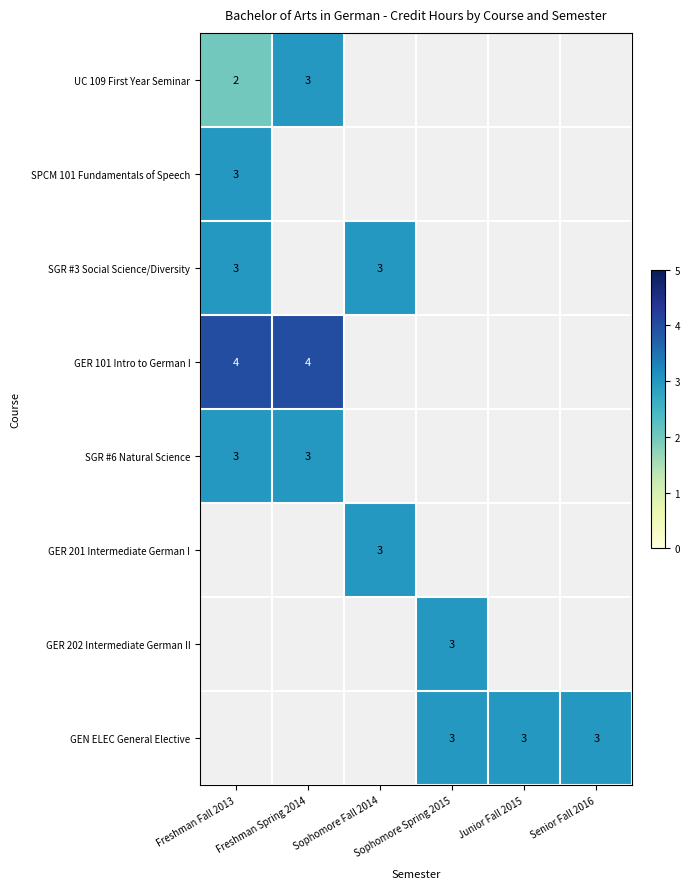

What is the maximum value shown in the chart?

4.0